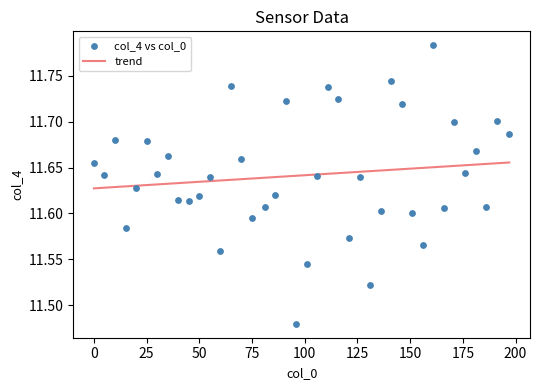

What is the range of X values (max minus min)?

197.0